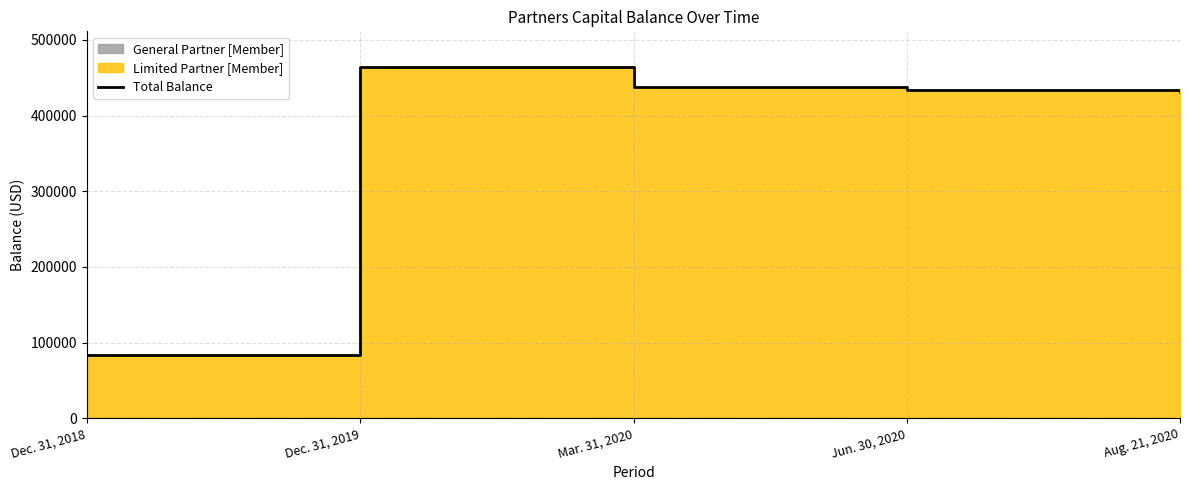

What is the difference between the values at Dec. 31, 2019 and Jun. 30, 2020?

30978